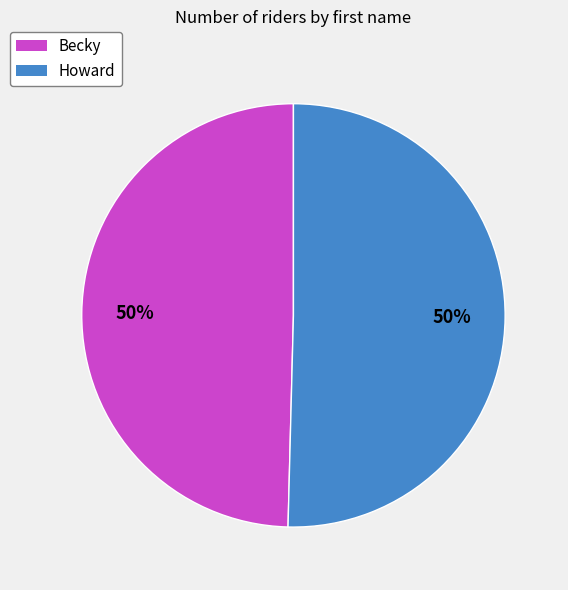

The Becky slice represents 64% of the pie. True or false?

False